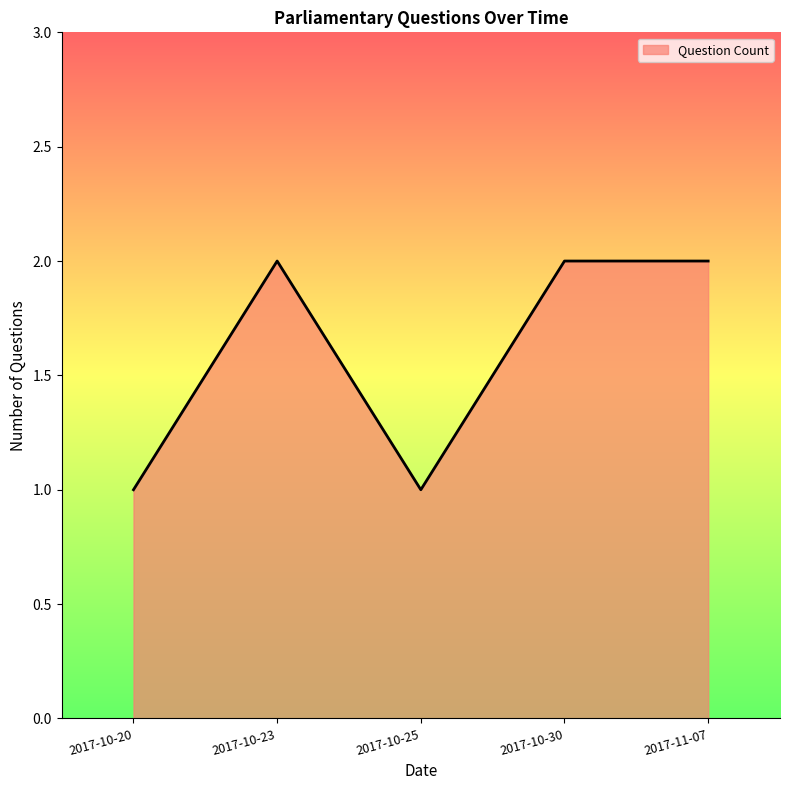

Reading left to right, extract all data points from this chart.

1	2	1	2	2